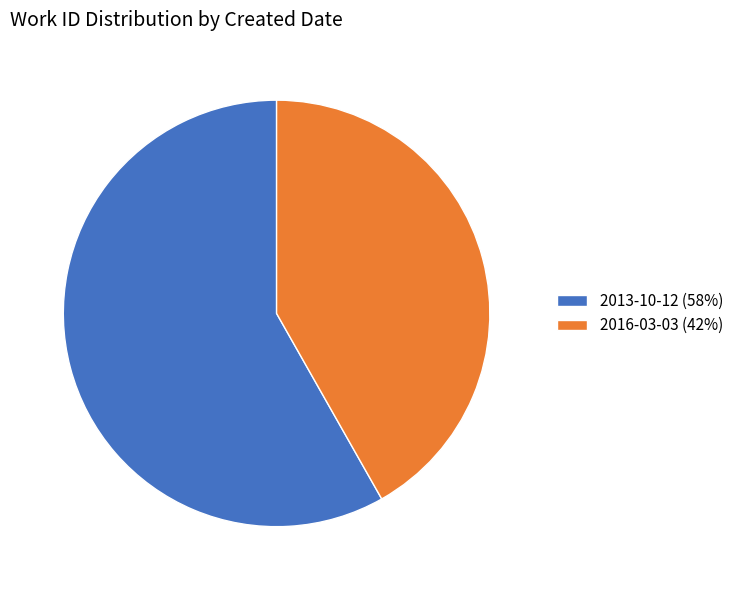

Is the sum of 2016-03-03 (42%) and 2013-10-12 (58%) greater than half?

Yes